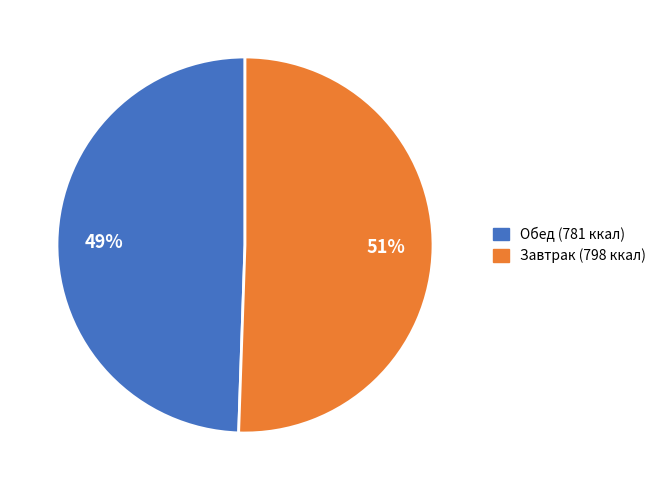

Does any single category account for the majority?

Yes